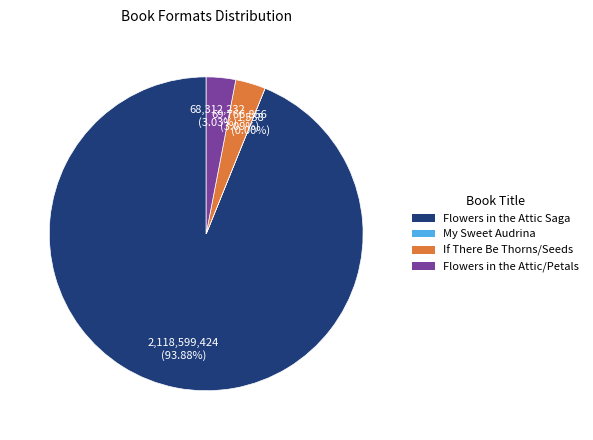

Does any single category account for the majority?

Yes